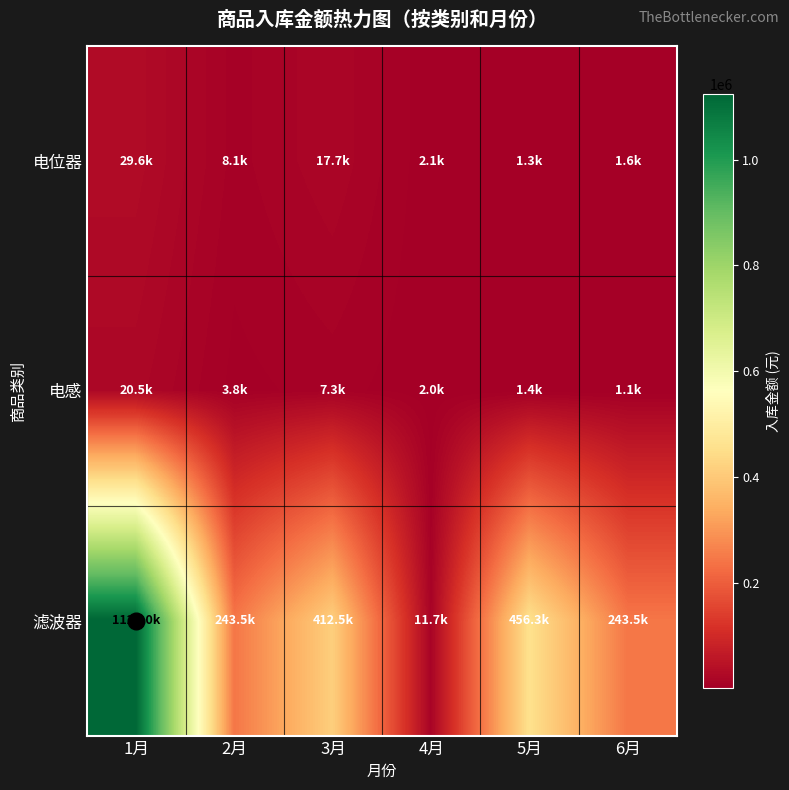

Between 5月 and 6月, which series saw the biggest shift?

滤波器